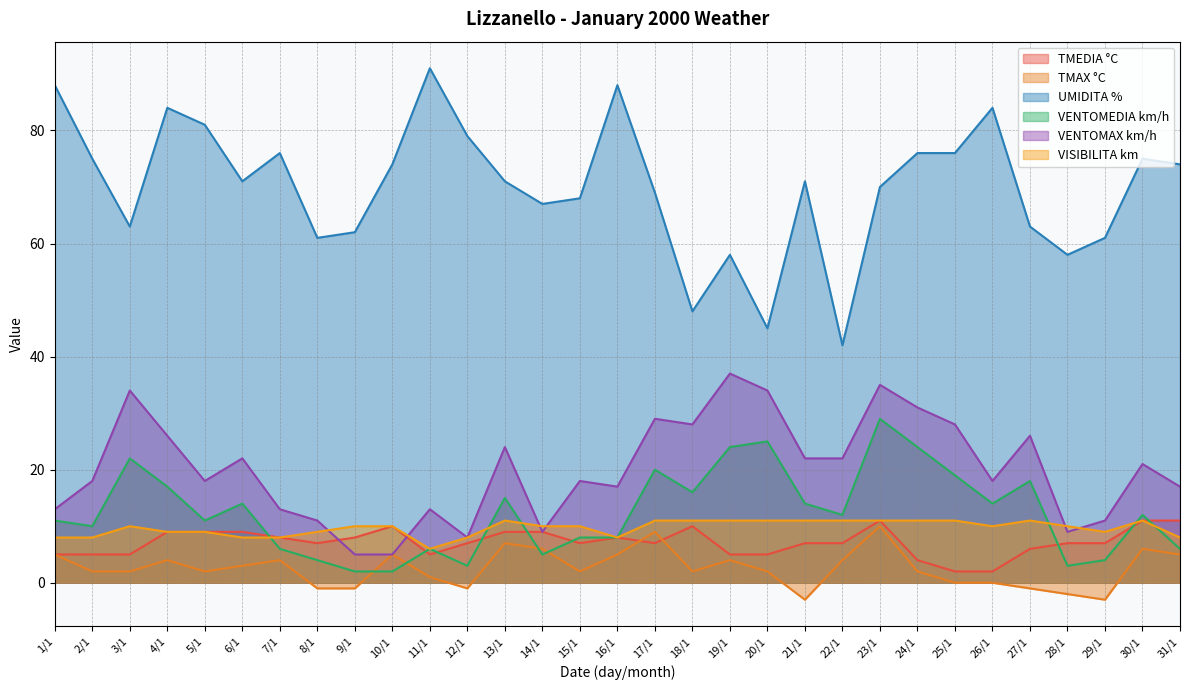

True or false: TMEDIA °C has a value of 3 at 22/1.

False